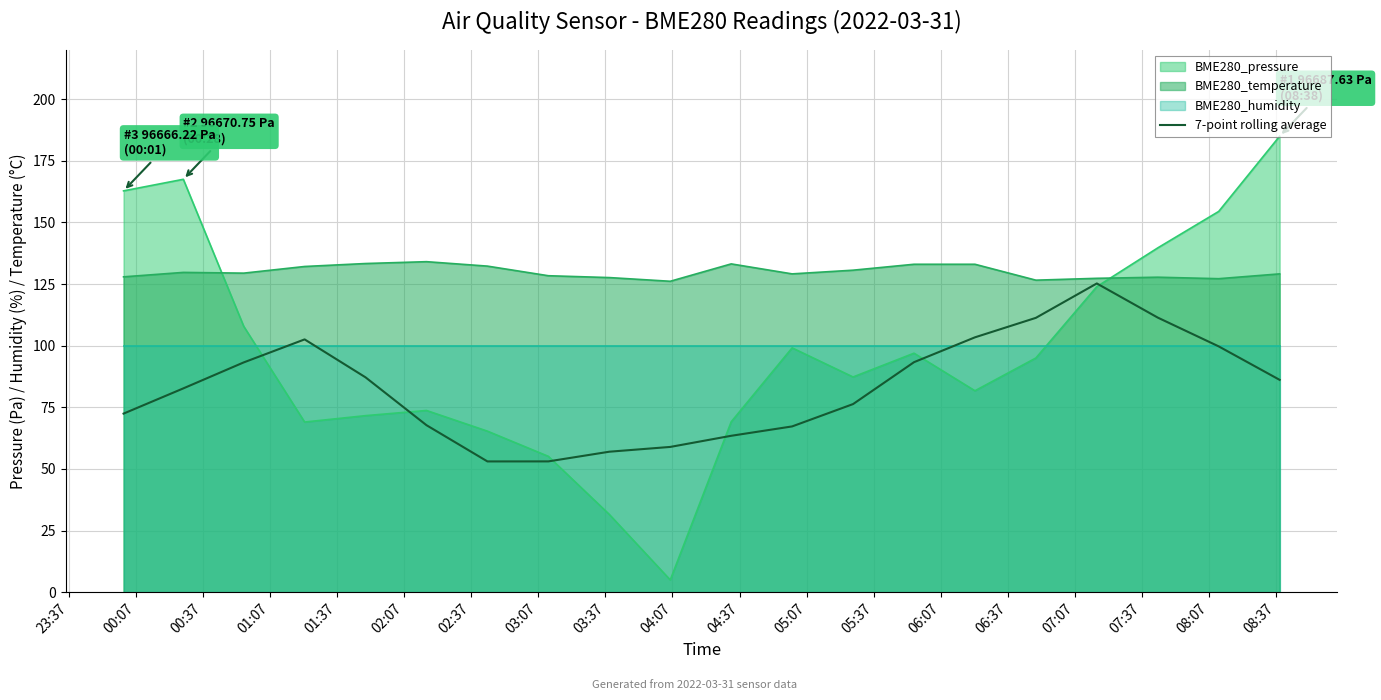

After their last crossing, which series has the higher values: BME280_temperature or BME280_pressure?

BME280_pressure